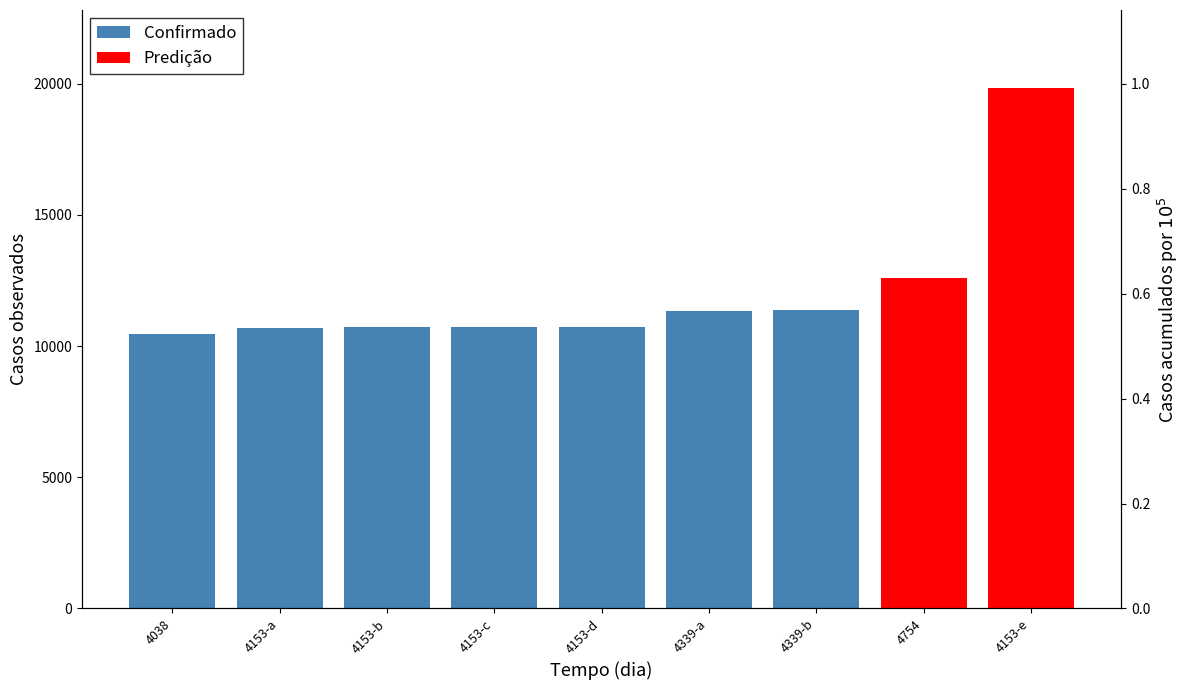

What is the difference between the values at 4153-c and 4339-a?

626